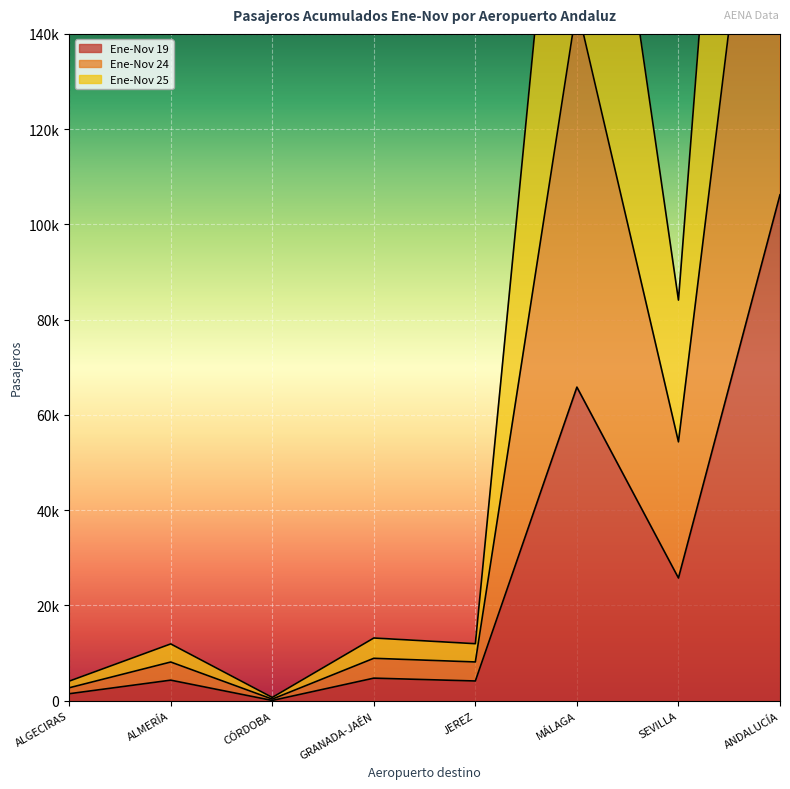

At how many categories does at least one series exceed 6606?

6